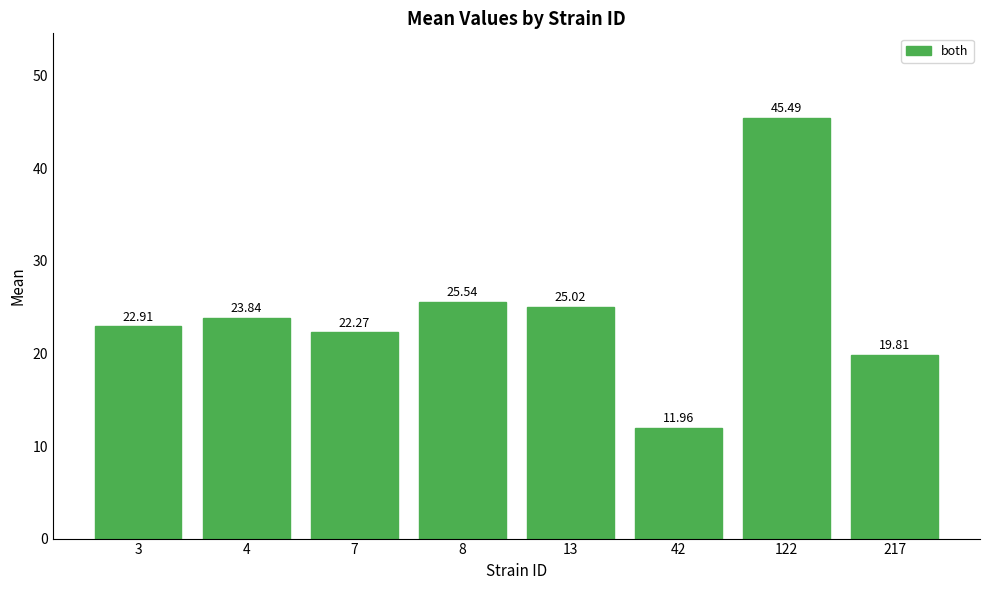

What is the sum of the values at 217 and 13?

44.8